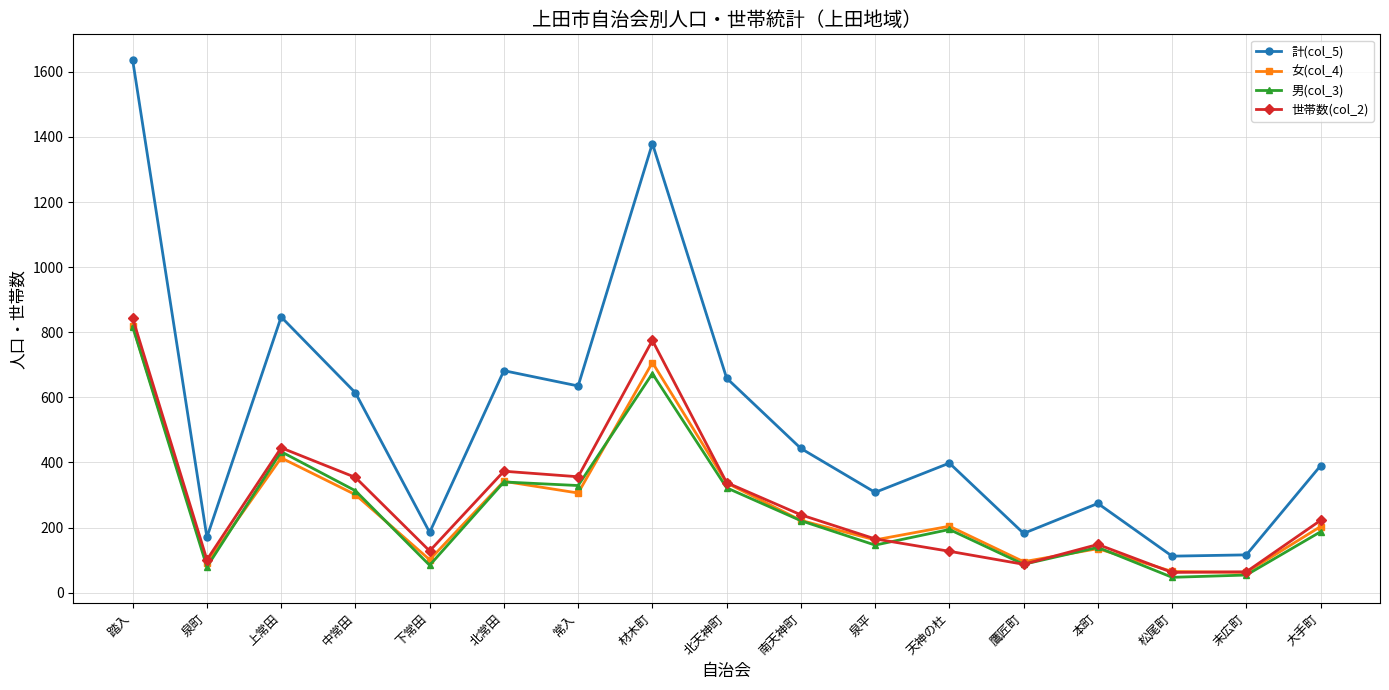

What is the difference between the second highest and second lowest values in the 女(col_4) series?

642